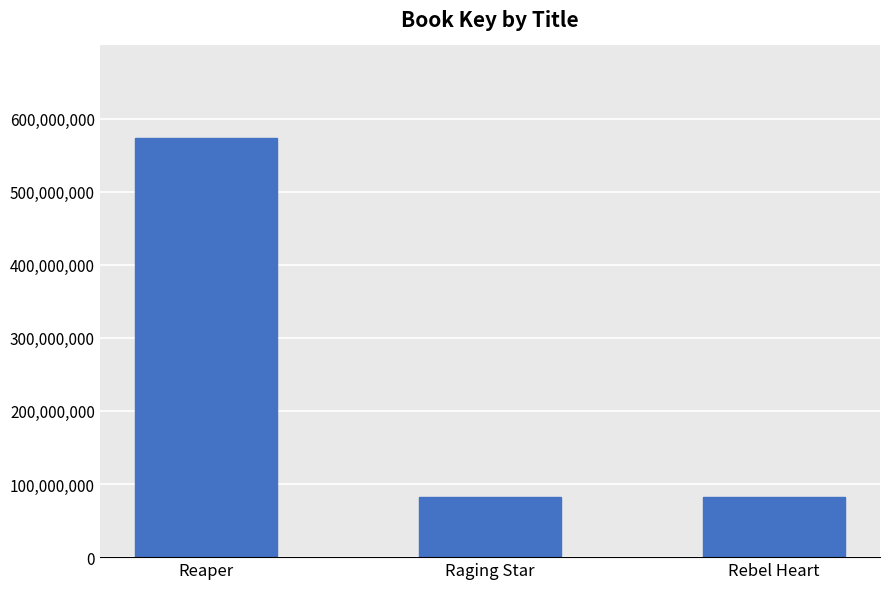

What position from the left is Reaper?

1